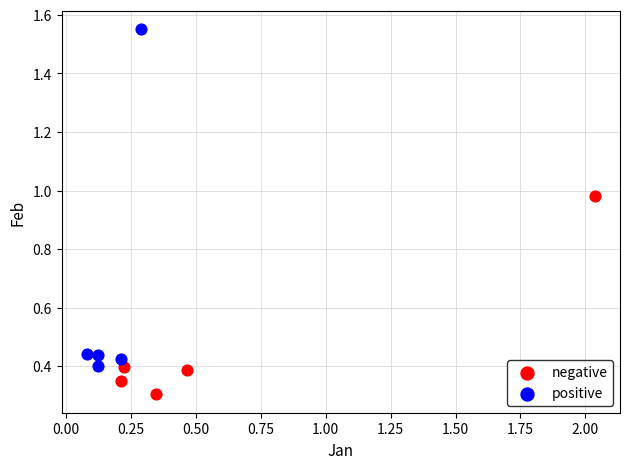

Which series contains the lowest Y value?

negative